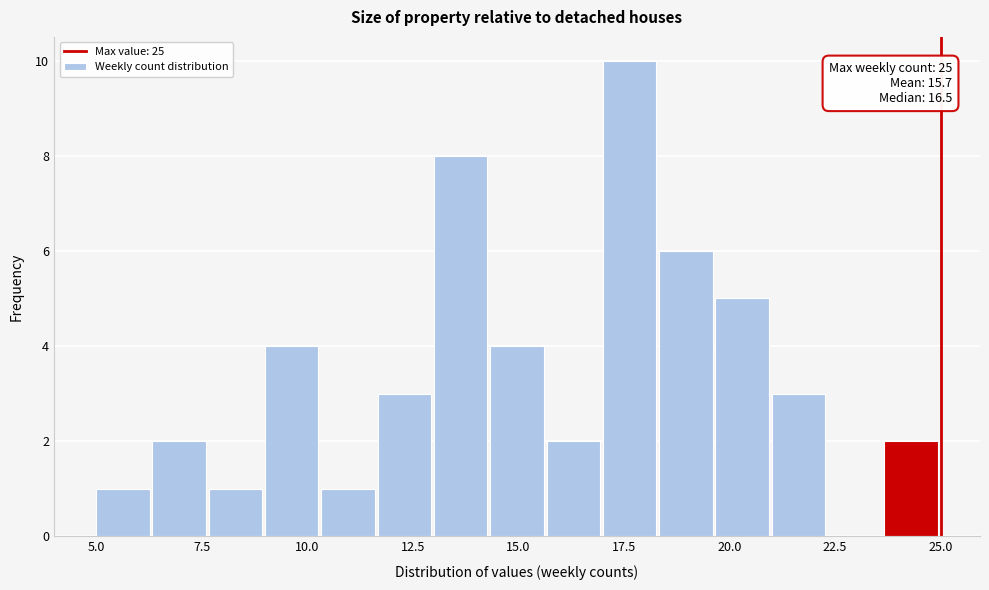

Around what value on the x-axis is the tallest bar? Give the approximate position of its centre, as read against the axis.

17.5